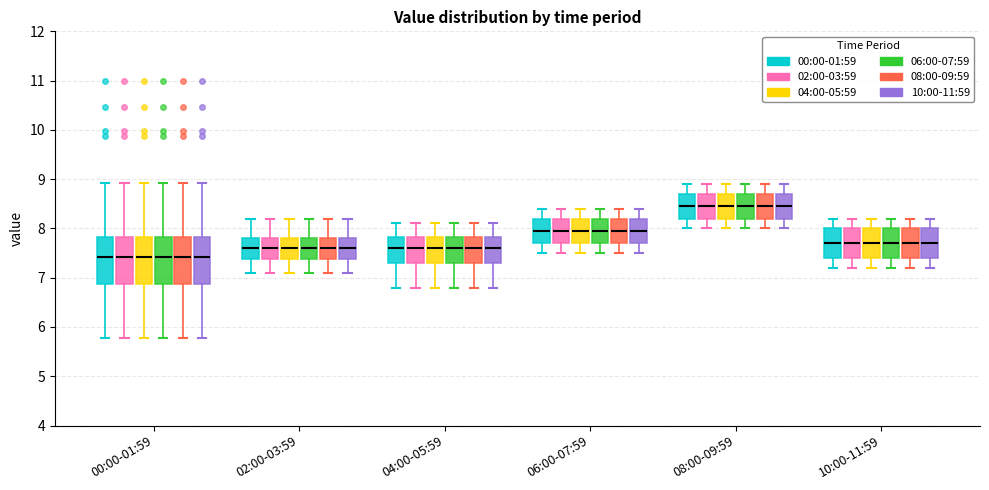

Reading left to right, transcribe this box plot: for each box, give where its median line is, the range the box spans, and where its two whiskers end, as read against the y-axis. The values are not printed on the chart, so give them approximately, as read against the axis.

00:00-01:59 (00:00-01:59): median 7.4, box 6.9 to 7.8, whiskers 5.8 to 8.9
00:00-01:59 (02:00-03:59): median 7.4, box 6.9 to 7.8, whiskers 5.8 to 8.9
00:00-01:59 (04:00-05:59): median 7.4, box 6.9 to 7.8, whiskers 5.8 to 8.9
00:00-01:59 (06:00-07:59): median 7.4, box 6.9 to 7.8, whiskers 5.8 to 8.9
00:00-01:59 (08:00-09:59): median 7.4, box 6.9 to 7.8, whiskers 5.8 to 8.9
00:00-01:59 (10:00-11:59): median 7.4, box 6.9 to 7.8, whiskers 5.8 to 8.9
02:00-03:59 (00:00-01:59): median 7.6, box 7.4 to 7.8, whiskers 7.1 to 8.2
02:00-03:59 (02:00-03:59): median 7.6, box 7.4 to 7.8, whiskers 7.1 to 8.2
02:00-03:59 (04:00-05:59): median 7.6, box 7.4 to 7.8, whiskers 7.1 to 8.2
02:00-03:59 (06:00-07:59): median 7.6, box 7.4 to 7.8, whiskers 7.1 to 8.2
02:00-03:59 (08:00-09:59): median 7.6, box 7.4 to 7.8, whiskers 7.1 to 8.2
02:00-03:59 (10:00-11:59): median 7.6, box 7.4 to 7.8, whiskers 7.1 to 8.2
04:00-05:59 (00:00-01:59): median 7.6, box 7.3 to 7.8, whiskers 6.8 to 8.1
04:00-05:59 (02:00-03:59): median 7.6, box 7.3 to 7.8, whiskers 6.8 to 8.1
04:00-05:59 (04:00-05:59): median 7.6, box 7.3 to 7.8, whiskers 6.8 to 8.1
04:00-05:59 (06:00-07:59): median 7.6, box 7.3 to 7.8, whiskers 6.8 to 8.1
04:00-05:59 (08:00-09:59): median 7.6, box 7.3 to 7.8, whiskers 6.8 to 8.1
04:00-05:59 (10:00-11:59): median 7.6, box 7.3 to 7.8, whiskers 6.8 to 8.1
06:00-07:59 (00:00-01:59): median 8.0, box 7.7 to 8.2, whiskers 7.5 to 8.4
06:00-07:59 (02:00-03:59): median 8.0, box 7.7 to 8.2, whiskers 7.5 to 8.4
06:00-07:59 (04:00-05:59): median 8.0, box 7.7 to 8.2, whiskers 7.5 to 8.4
06:00-07:59 (06:00-07:59): median 8.0, box 7.7 to 8.2, whiskers 7.5 to 8.4
06:00-07:59 (08:00-09:59): median 8.0, box 7.7 to 8.2, whiskers 7.5 to 8.4
06:00-07:59 (10:00-11:59): median 8.0, box 7.7 to 8.2, whiskers 7.5 to 8.4
08:00-09:59 (00:00-01:59): median 8.5, box 8.2 to 8.7, whiskers 8.0 to 8.9
08:00-09:59 (02:00-03:59): median 8.5, box 8.2 to 8.7, whiskers 8.0 to 8.9
08:00-09:59 (04:00-05:59): median 8.5, box 8.2 to 8.7, whiskers 8.0 to 8.9
08:00-09:59 (06:00-07:59): median 8.5, box 8.2 to 8.7, whiskers 8.0 to 8.9
08:00-09:59 (08:00-09:59): median 8.5, box 8.2 to 8.7, whiskers 8.0 to 8.9
08:00-09:59 (10:00-11:59): median 8.5, box 8.2 to 8.7, whiskers 8.0 to 8.9
10:00-11:59 (00:00-01:59): median 7.7, box 7.4 to 8.0, whiskers 7.2 to 8.2
10:00-11:59 (02:00-03:59): median 7.7, box 7.4 to 8.0, whiskers 7.2 to 8.2
10:00-11:59 (04:00-05:59): median 7.7, box 7.4 to 8.0, whiskers 7.2 to 8.2
10:00-11:59 (06:00-07:59): median 7.7, box 7.4 to 8.0, whiskers 7.2 to 8.2
10:00-11:59 (08:00-09:59): median 7.7, box 7.4 to 8.0, whiskers 7.2 to 8.2
10:00-11:59 (10:00-11:59): median 7.7, box 7.4 to 8.0, whiskers 7.2 to 8.2